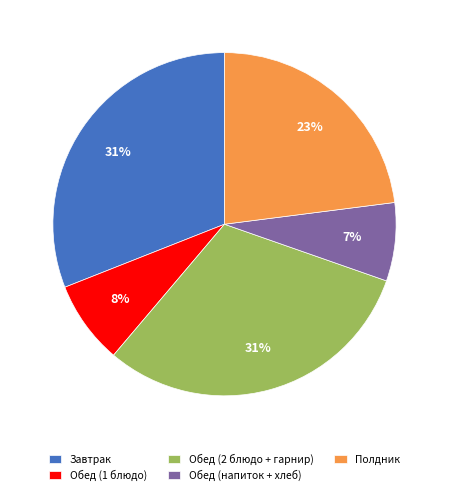

To the nearest percent, what is the difference between the largest and smallest slice percentages?

24%